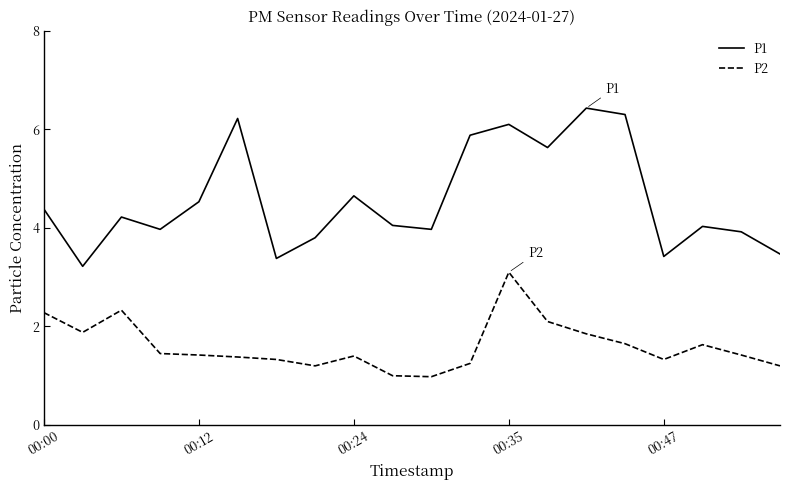

How many series are shown in this chart?

2